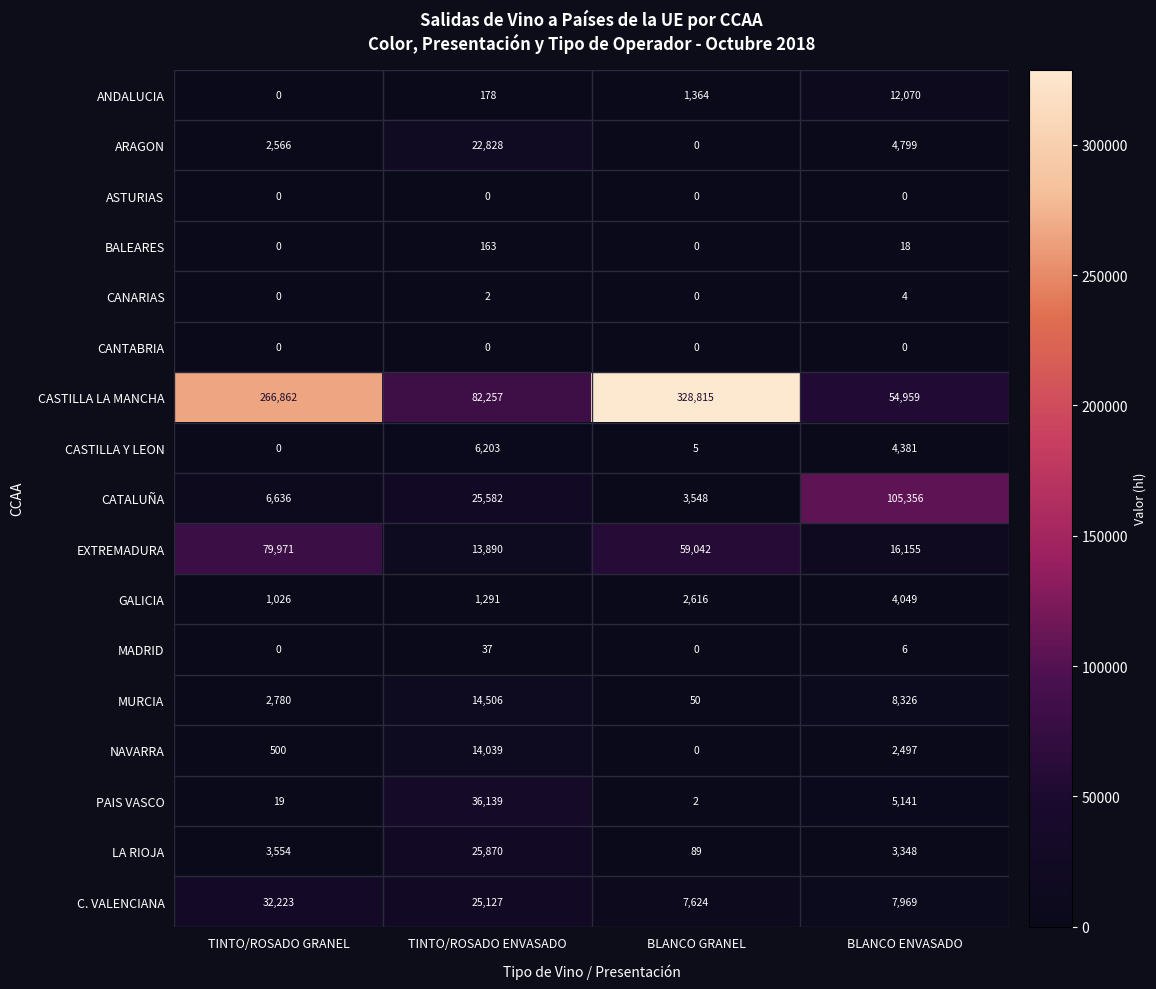

What is the sum of the MURCIA values at TINTO/ROSADO GRANEL and TINTO/ROSADO ENVASADO?

17286